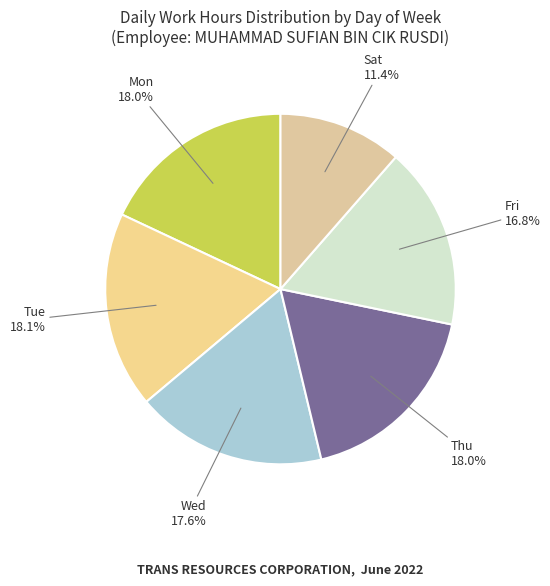

How many segments does this pie chart have?

6